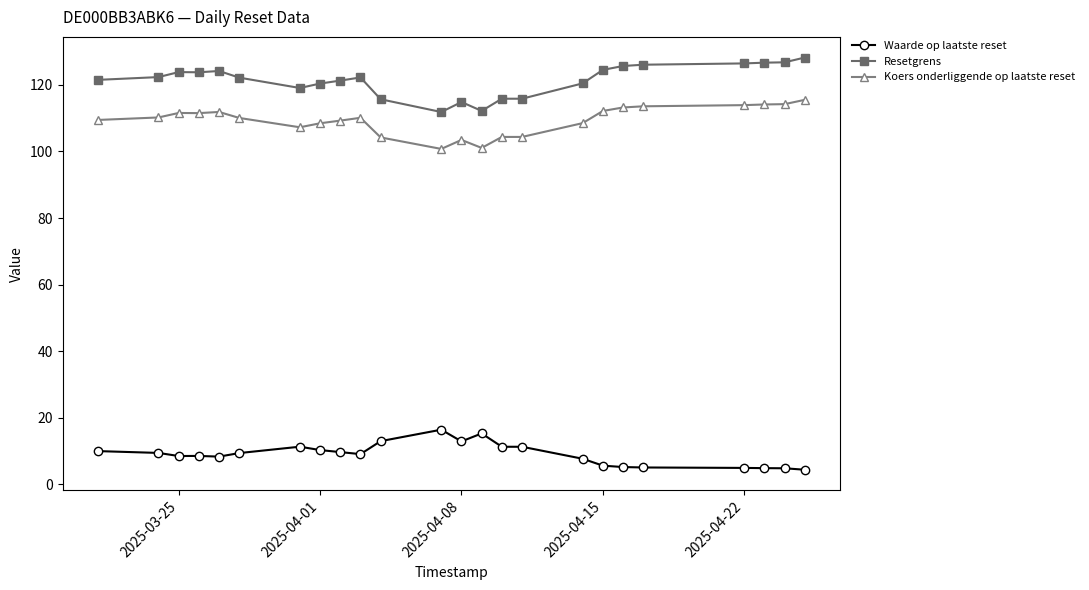

How many series are shown in this chart?

3